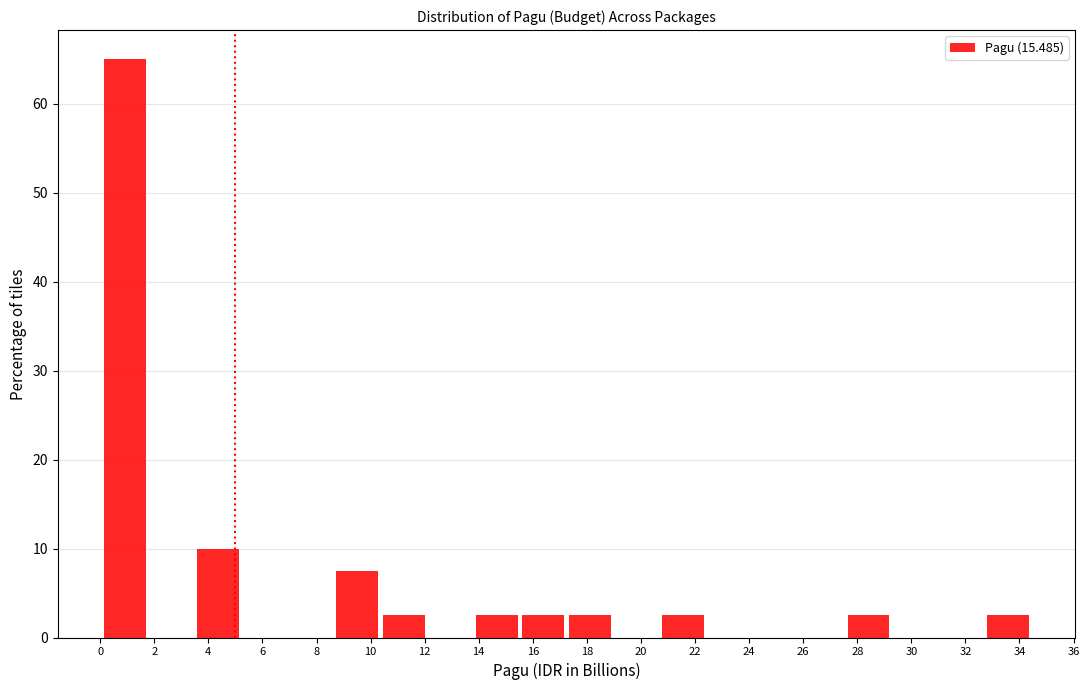

Reading left to right, list every bar in this chart as the range it spans on the x-axis followed by its height. Neither the bar edges nor the heights are printed on the chart, so give them approximately, as read against the axes.

0.0 to 1.8: 65
1.8 to 3.4: 0
3.4 to 5.2: 10
5.2 to 7.0: 0
7.0 to 8.6: 0
8.6 to 10.4: 8
10.4 to 12.0: 3
12.0 to 13.8: 0
13.8 to 15.6: 3
15.6 to 17.2: 3
17.2 to 19.0: 3
19.0 to 20.6: 0
20.6 to 22.4: 3
22.4 to 24.2: 0
24.2 to 25.8: 0
25.8 to 27.6: 0
27.6 to 29.2: 3
29.2 to 31.0: 0
31.0 to 32.8: 0
32.8 to 34.4: 3